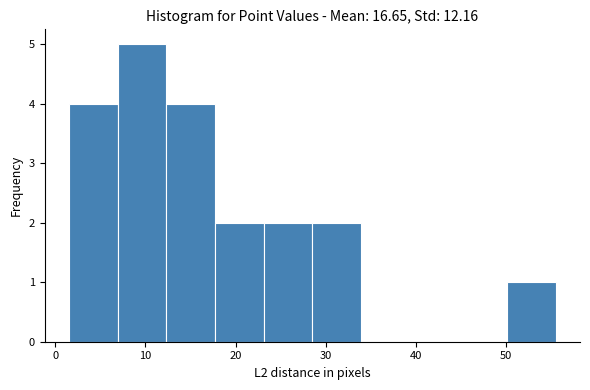

How tall is the bar that spans 50.1 to 55.5 on the x-axis? Neither the bar edges nor the heights are printed on the chart, so give them approximately, as read against the axes.

1